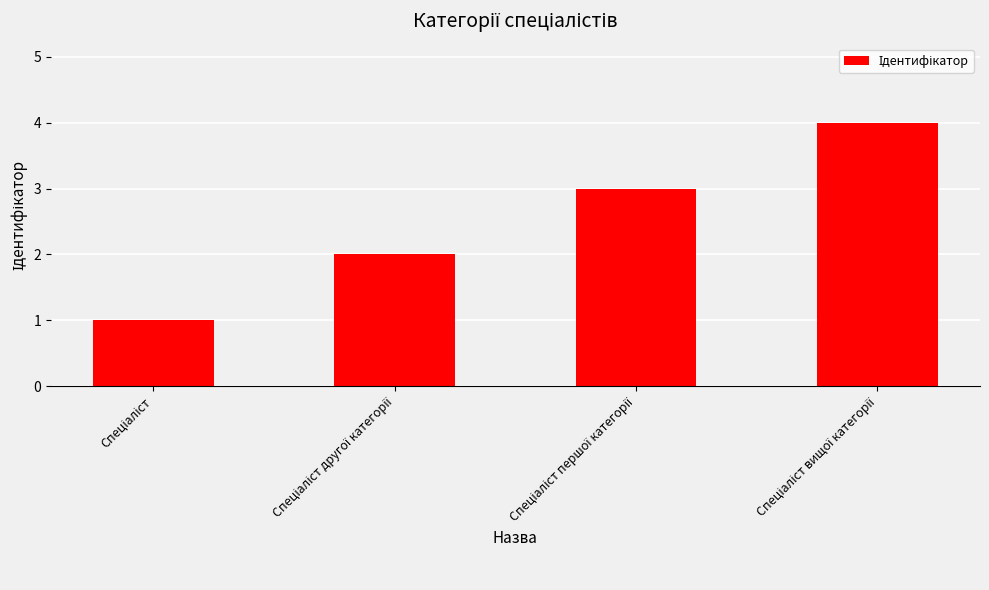

What is the maximum value shown in the chart?

4